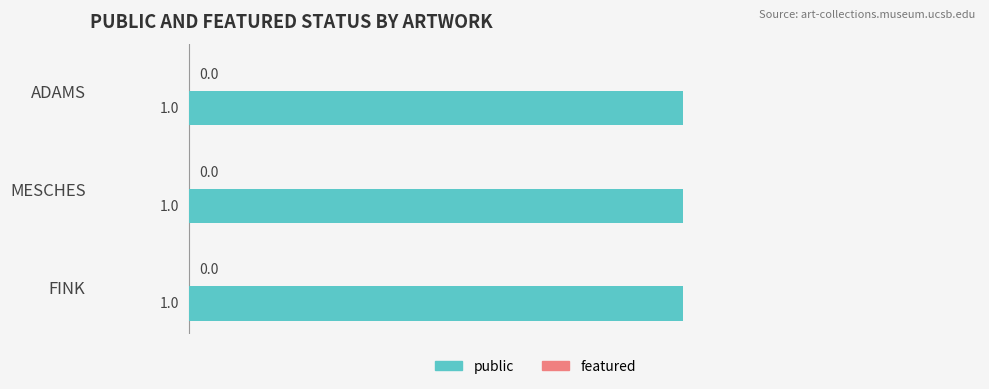

Which series has the largest range (max minus min)?

public